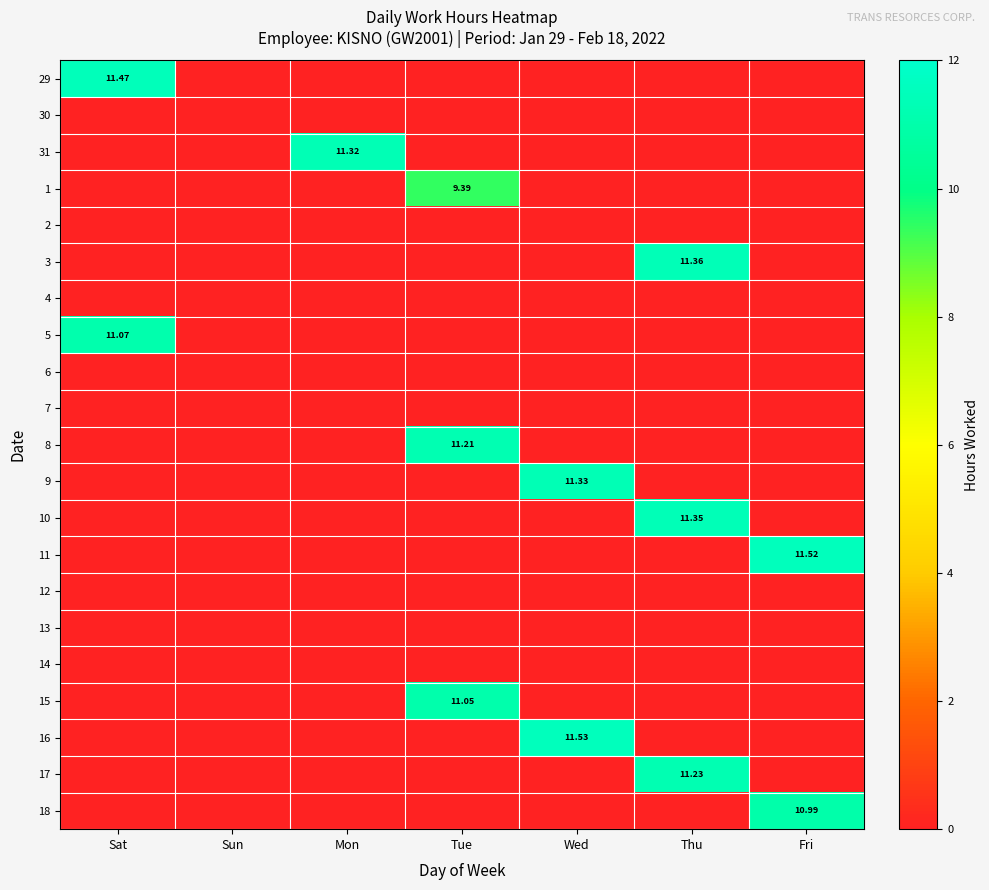

At how many categories does at least one series exceed 2?

6